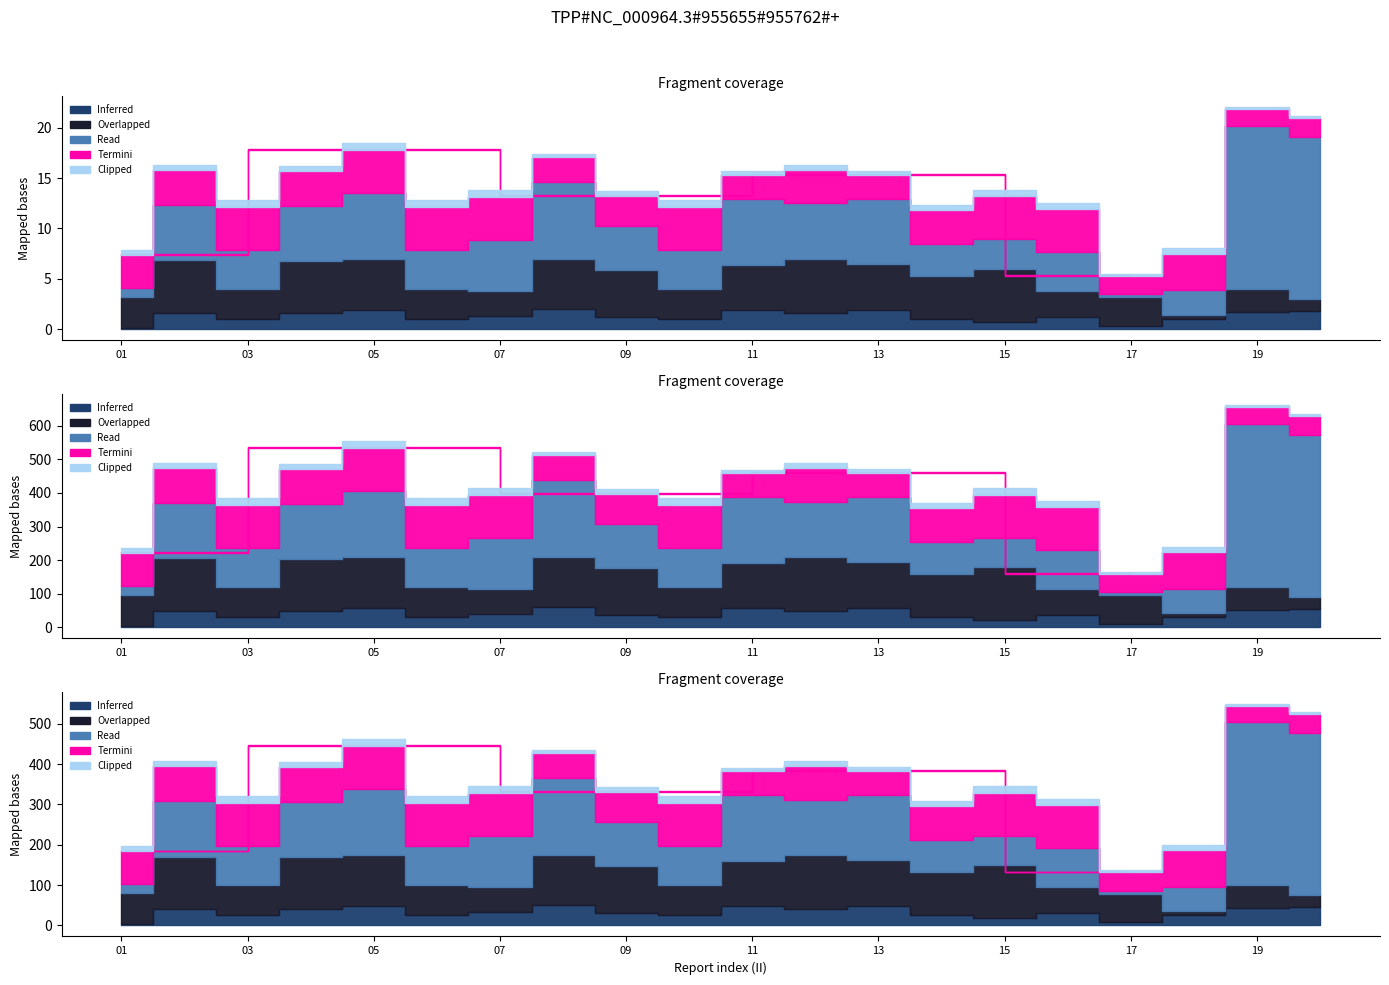

The LONG series shows 276.4 at 15. True or false?

False